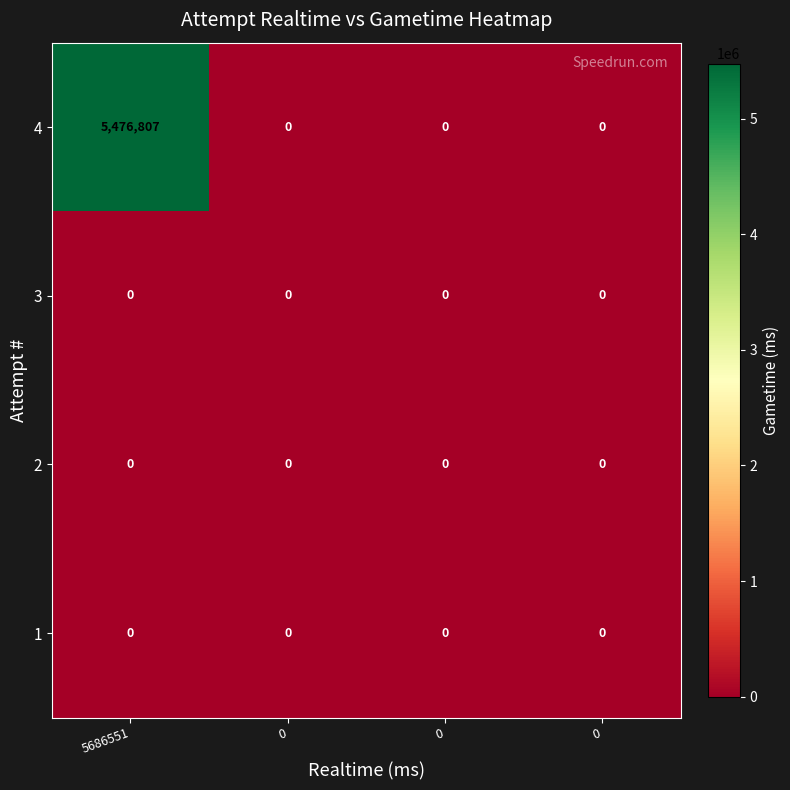

Count the number of data series in this chart.

4